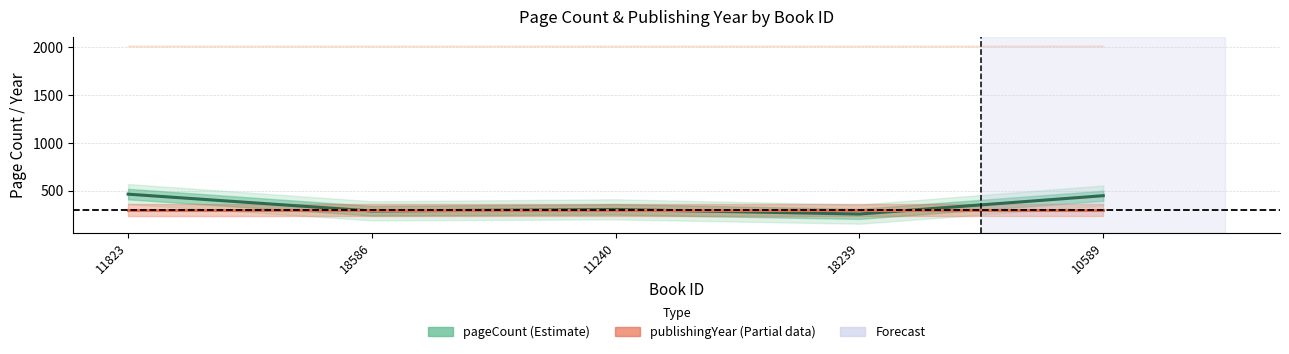

How many lines are shown in the chart?

2